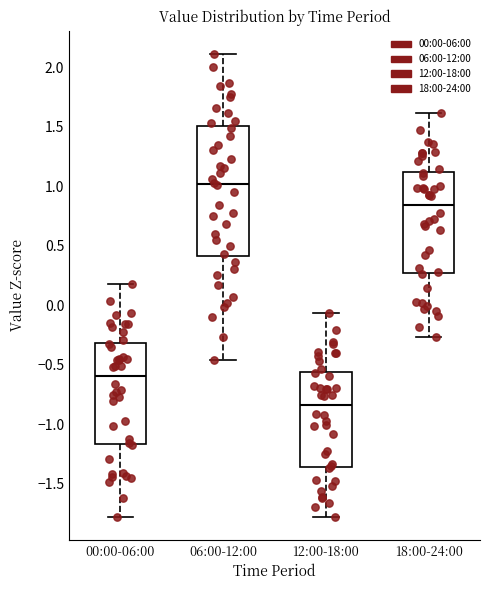

Where does the lower whisker of the box for 18:00-24:00 end on the y-axis? The values are not printed on the chart, so give them approximately, as read against the axis.

-0.25